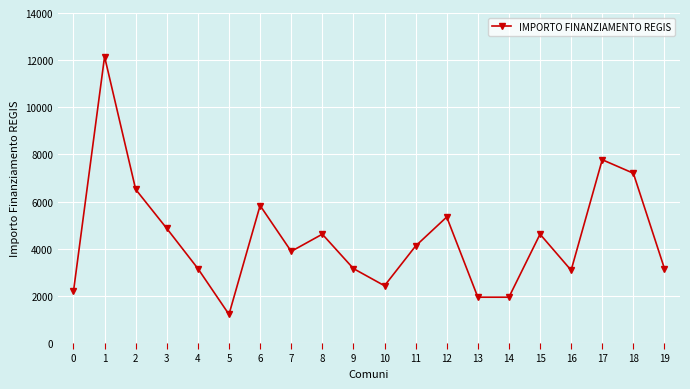

At which label does the data first exceed 4116?

1